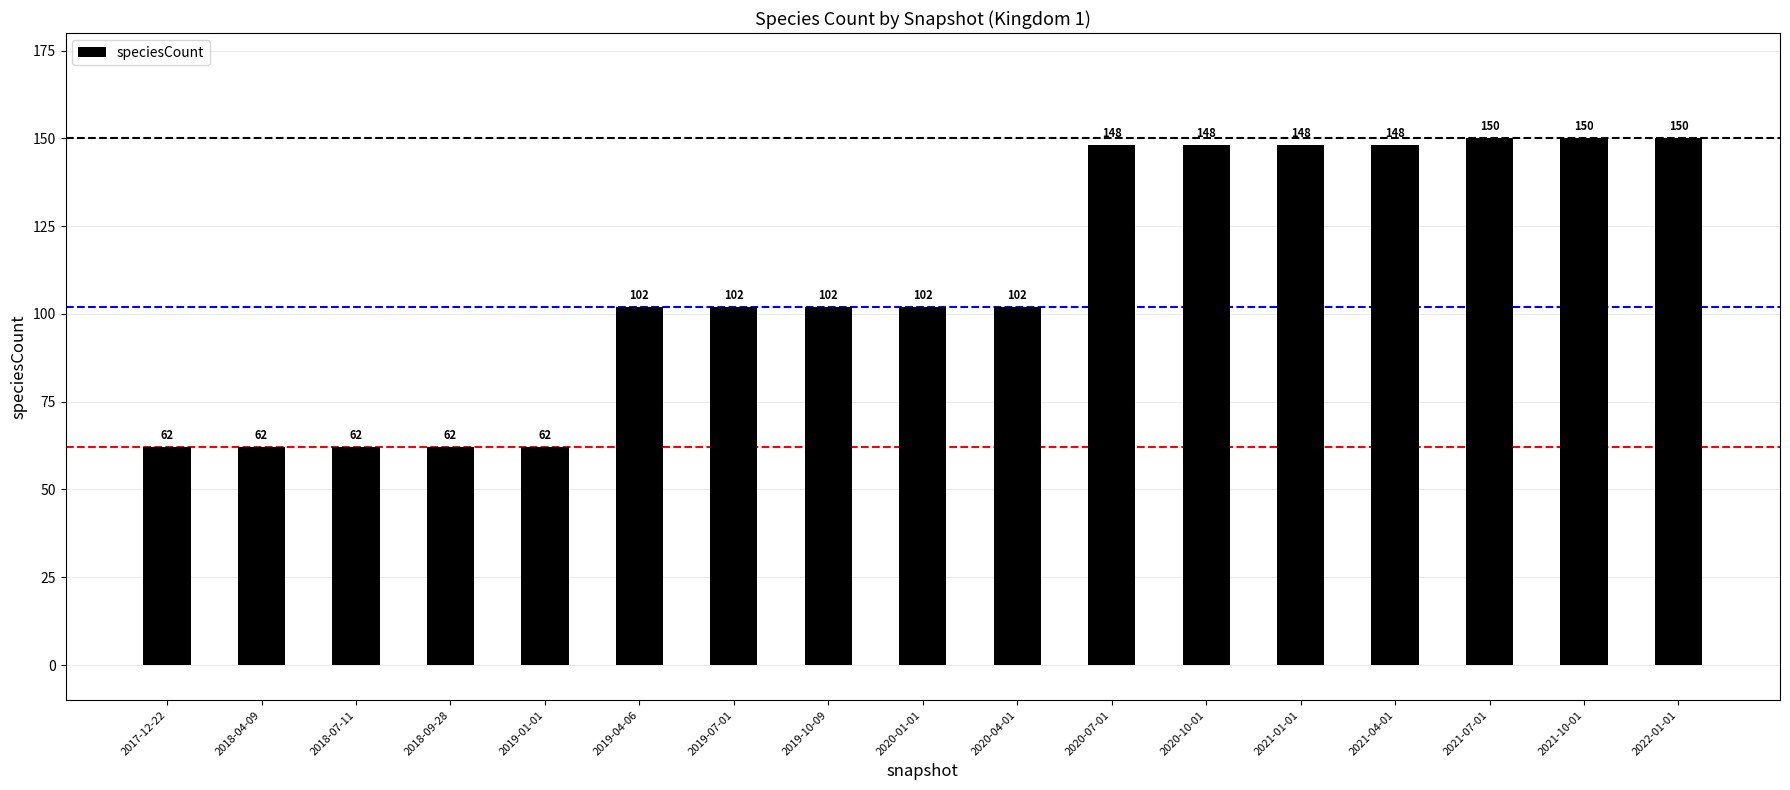

What is the ratio of the value at 2017-12-22 to the value at 2018-07-11?

1.0